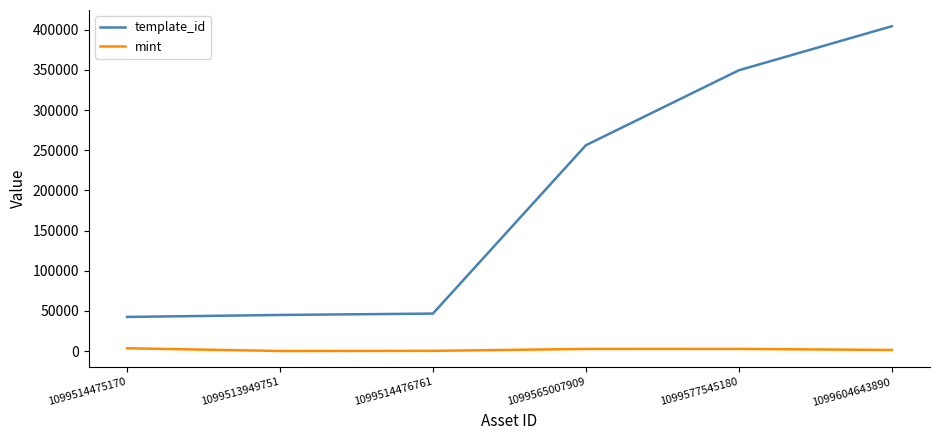

At which label is template_id closest to 223396?

1099565007909